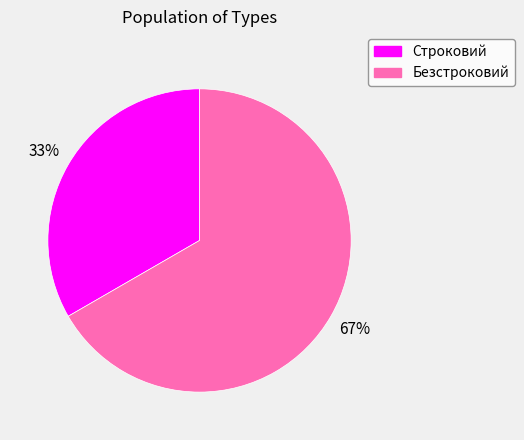

To the nearest percent, what portion does Строковий represent?

33%